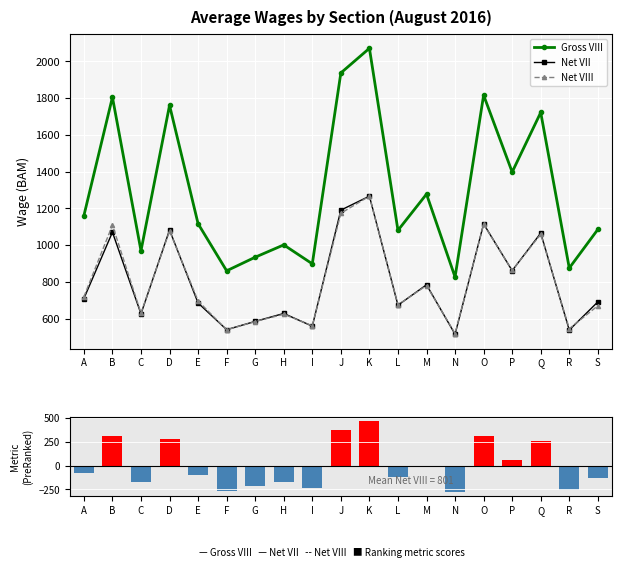

True or false: Net VII and Gross VIII cross at least once.

False